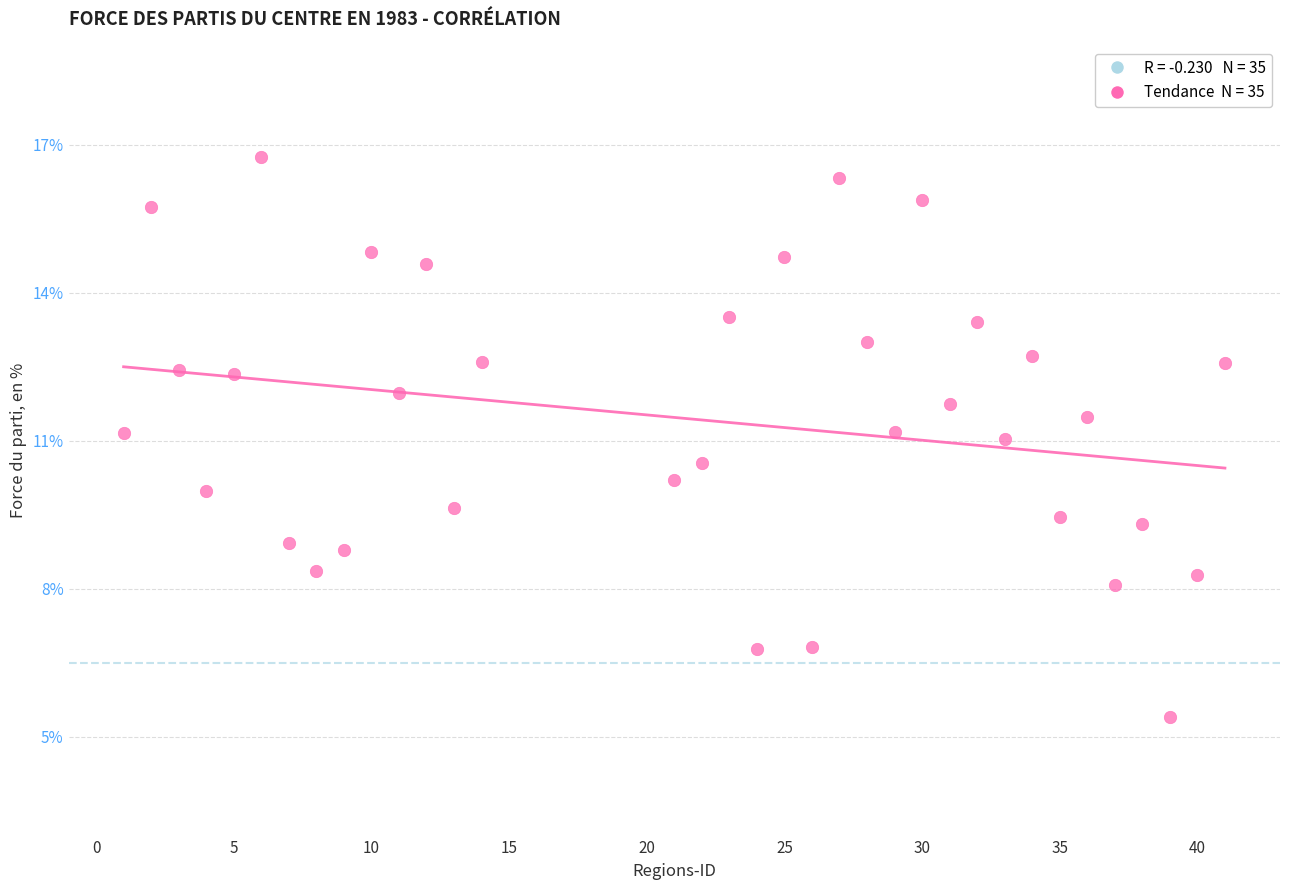

What is the range of Y values (max minus min)?

11.3